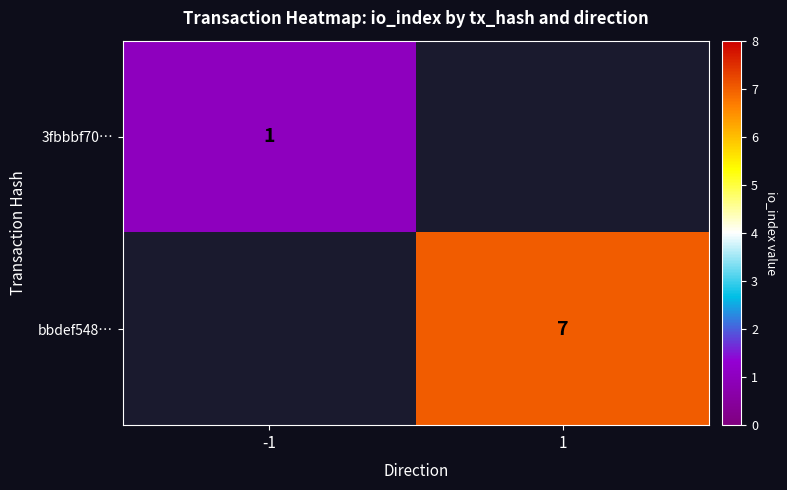

True or false: 3fbbbf70… has a value of 0 at -1.

False